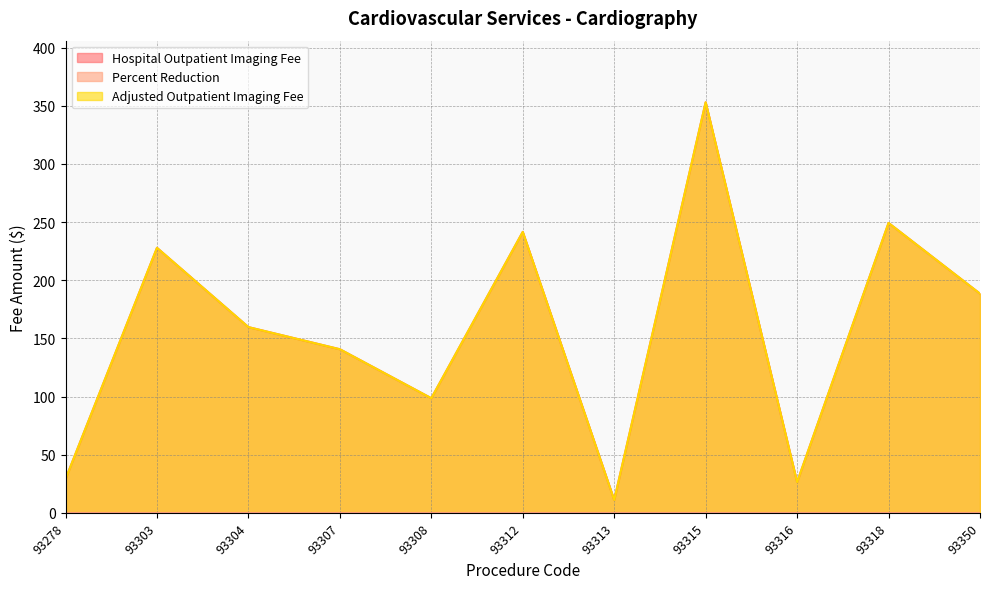

True or false: Adjusted Outpatient Imaging Fee and Hospital Outpatient Imaging Fee intersect in this chart.

False